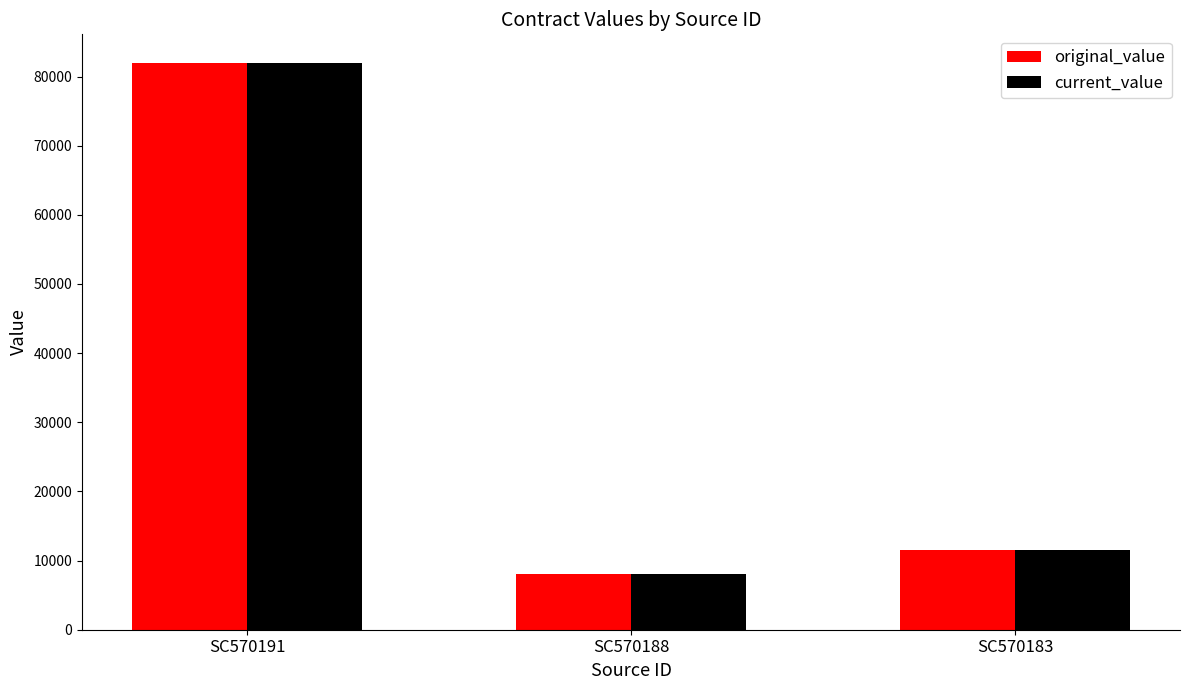

Are the bars grouped side by side (vs. stacked)?

Yes